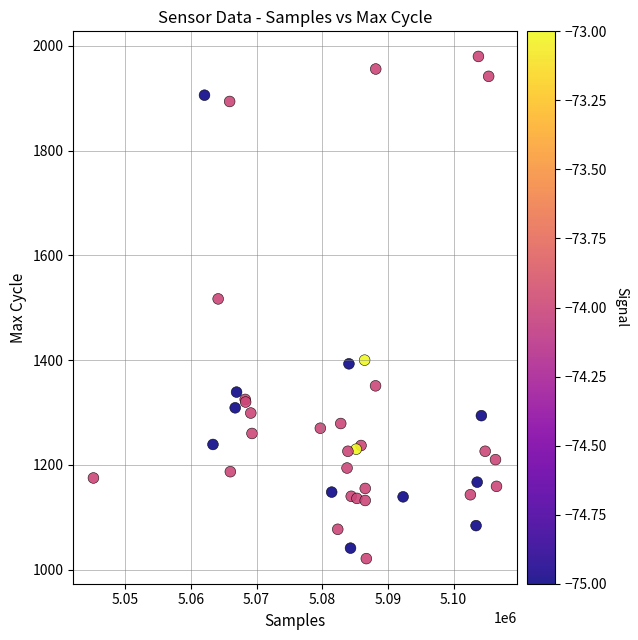

What Y value in the scatter plot is closest to 1500?

1517